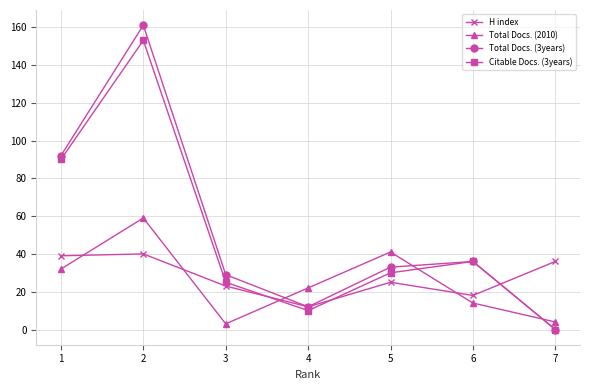

At which category is the sum across all series the highest?

2